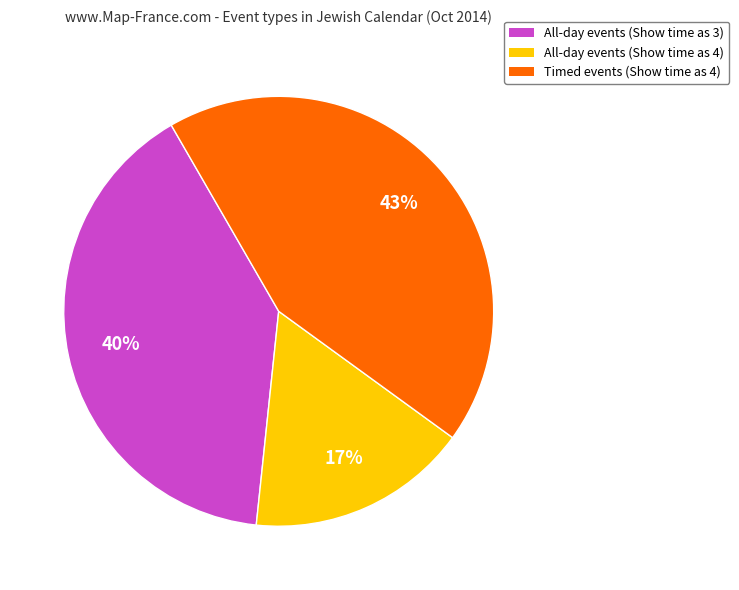

Does any single category account for the majority?

No